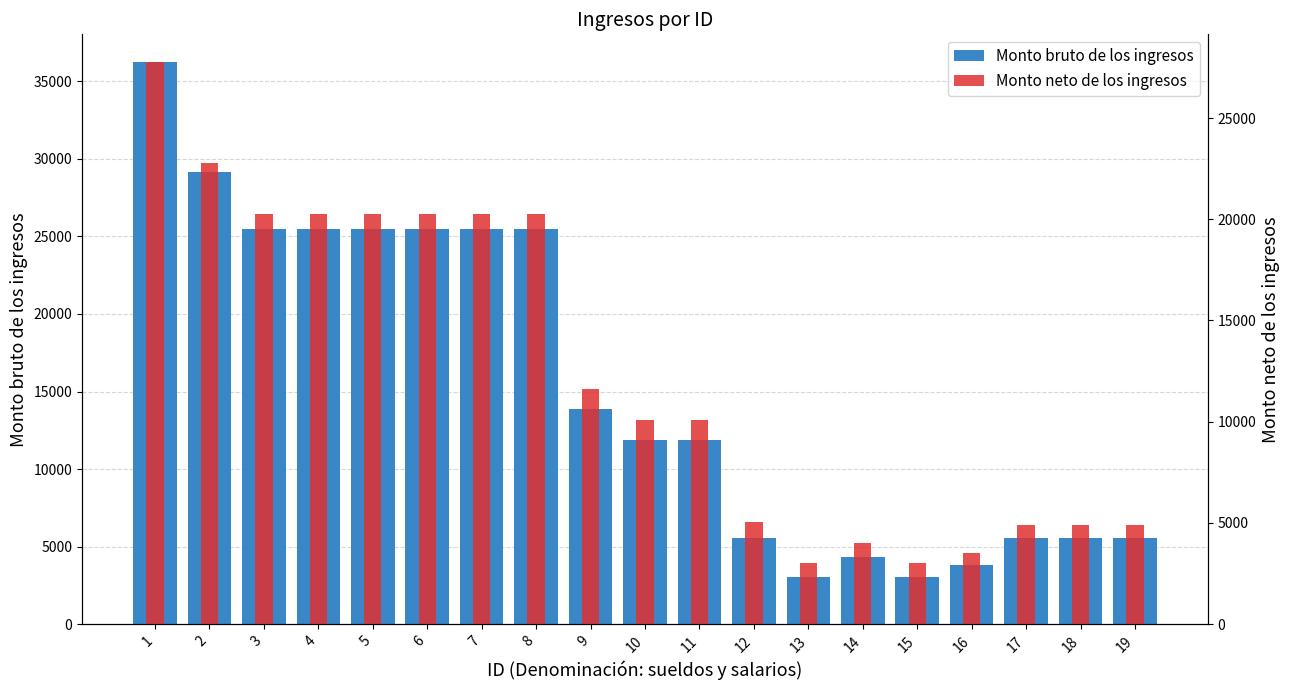

What is the sum of all Monto neto de los ingresos values?

237013.2